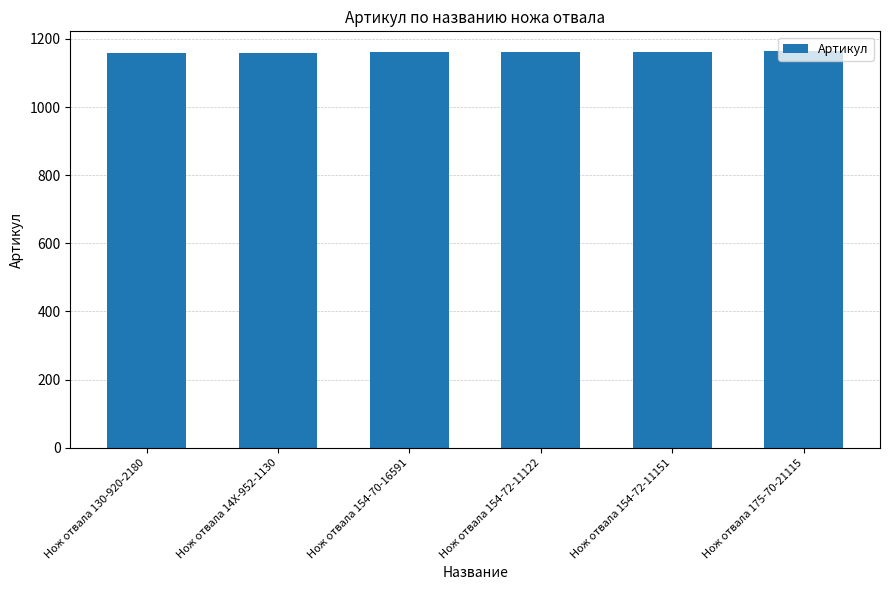

How many categories are shown in the chart?

6